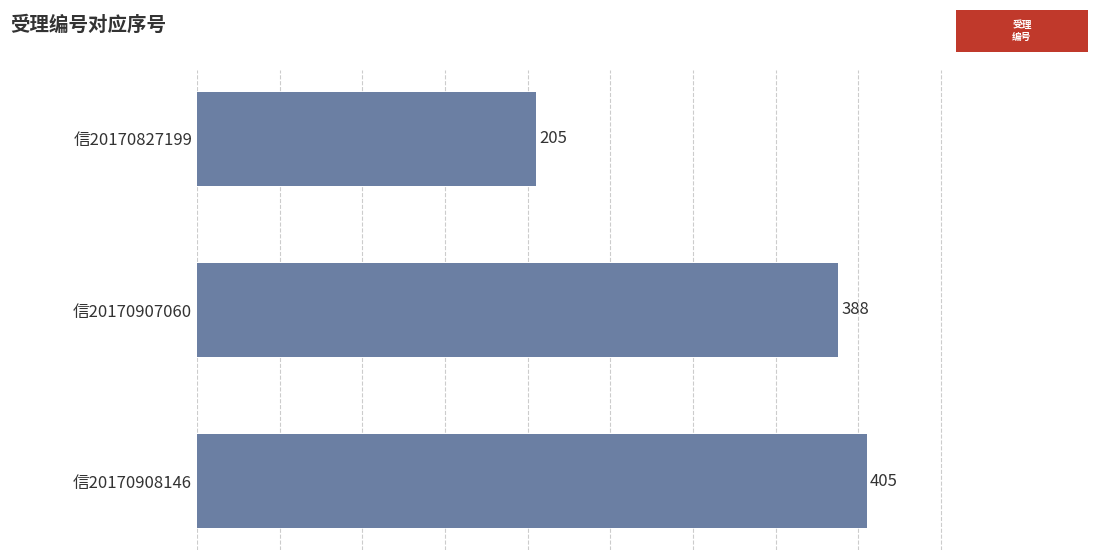

Which label corresponds to the largest value in the chart?

信20170908146